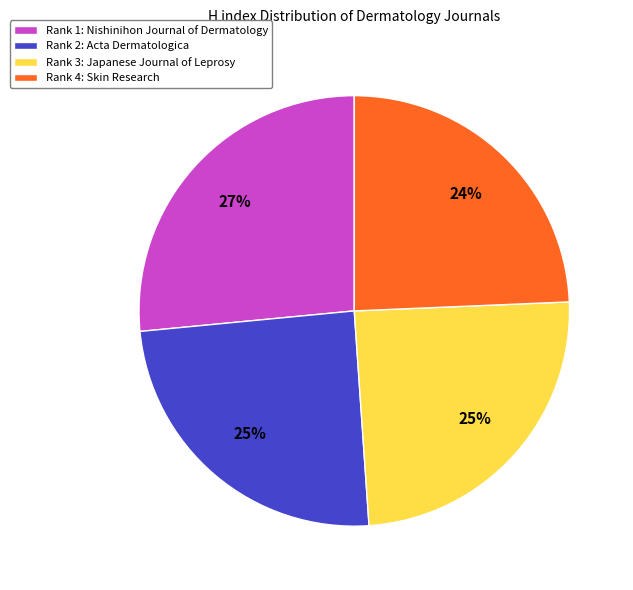

Do Rank 2: Acta Dermatologica and Rank 3: Japanese Journal of Leprosy together represent more than half of the pie?

No